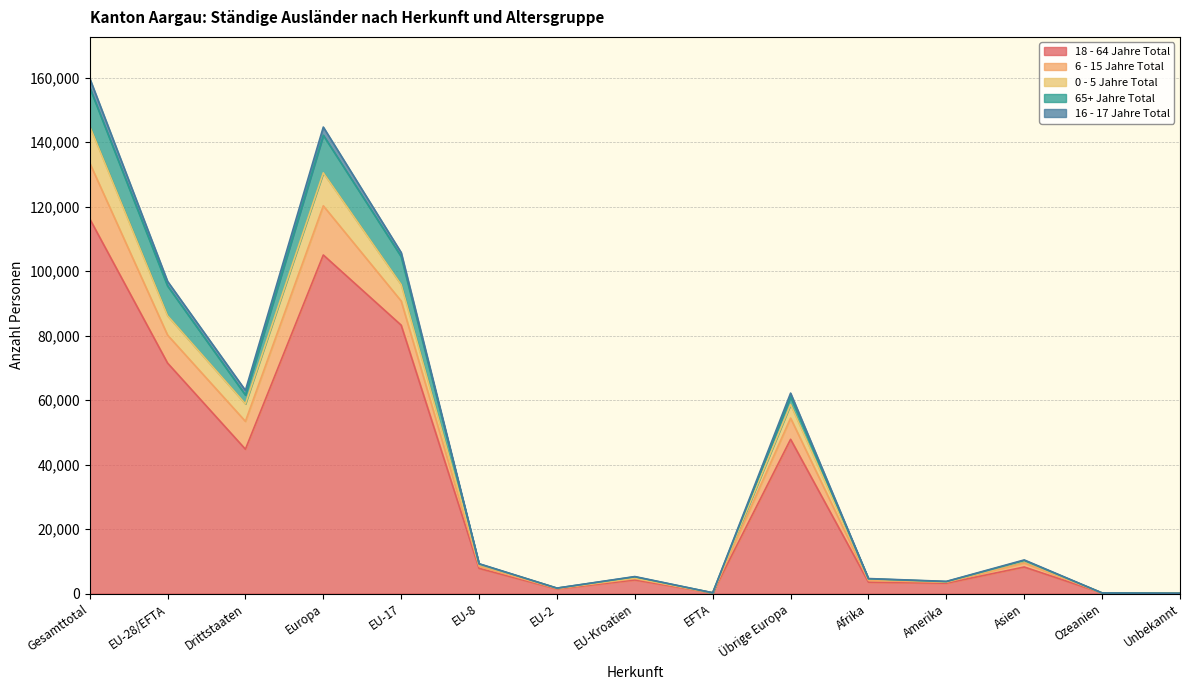

True or false: 0 - 5 Jahre Total and 6 - 15 Jahre Total cross at least once.

False